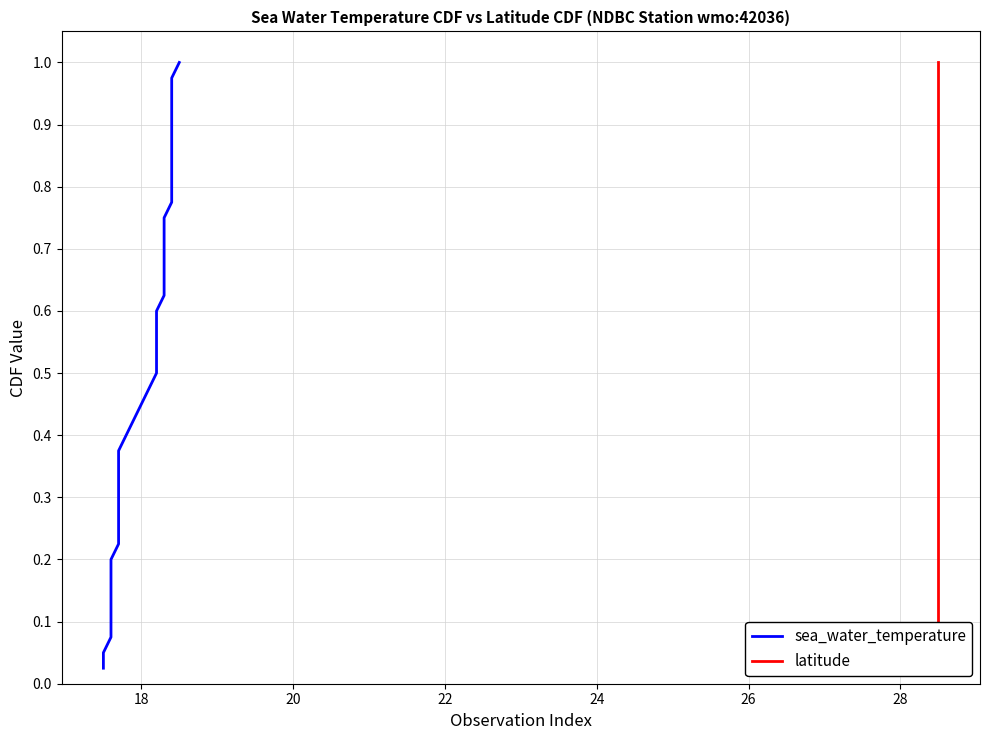

Which series has the widest spread of values?

sea_water_temperature